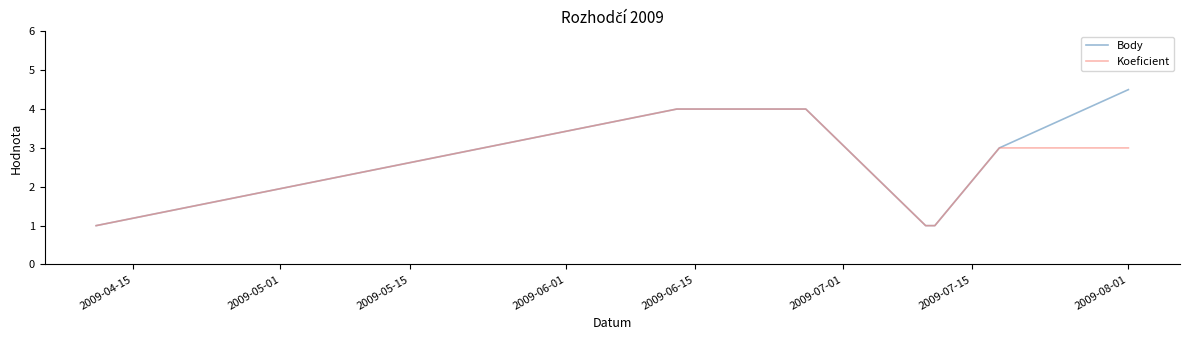

How many lines are shown in the chart?

2